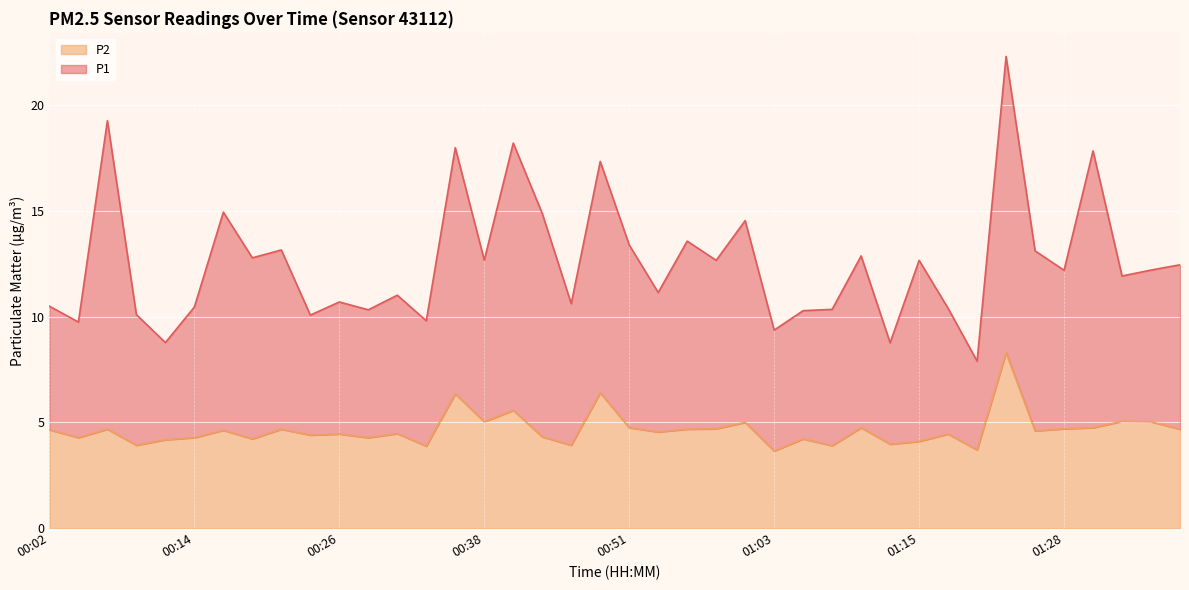

How many values in the P1 series exceed 12?

21